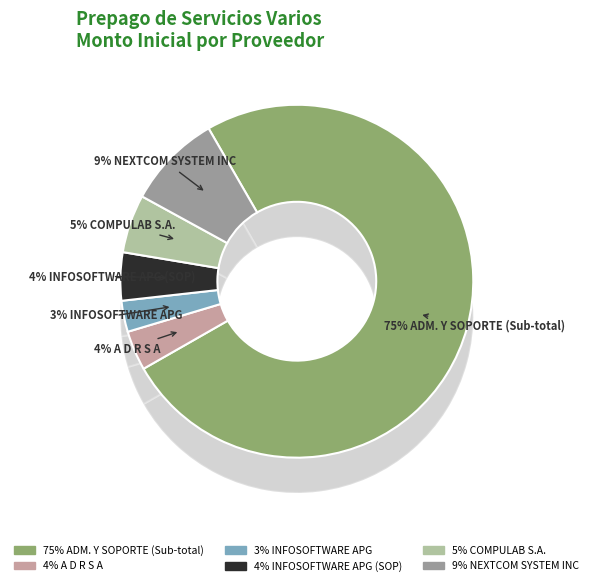

Is there any slice that represents more than half of the pie?

Yes